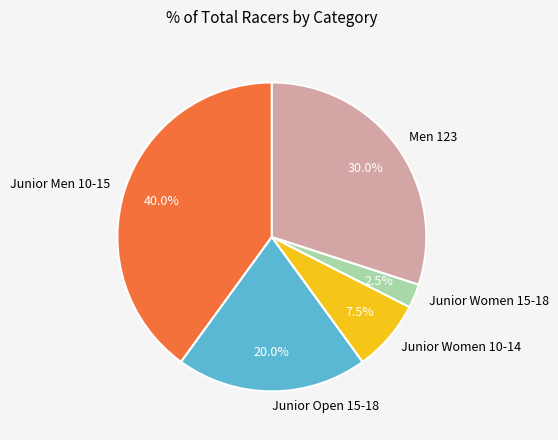

Rank the categories by value from highest to lowest.

Junior Men 10-15, Men 123, Junior Open 15-18, Junior Women 10-14, Junior Women 15-18